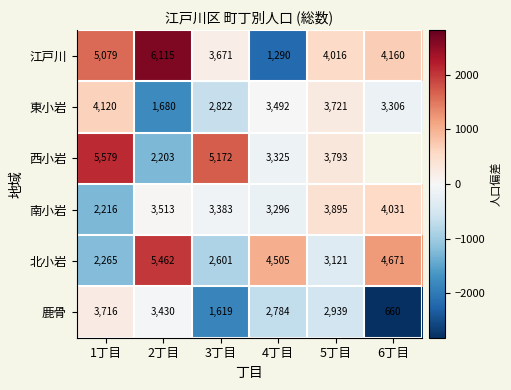

What is the difference between the maximum and second lowest values in the 南小岩 series?

735.0